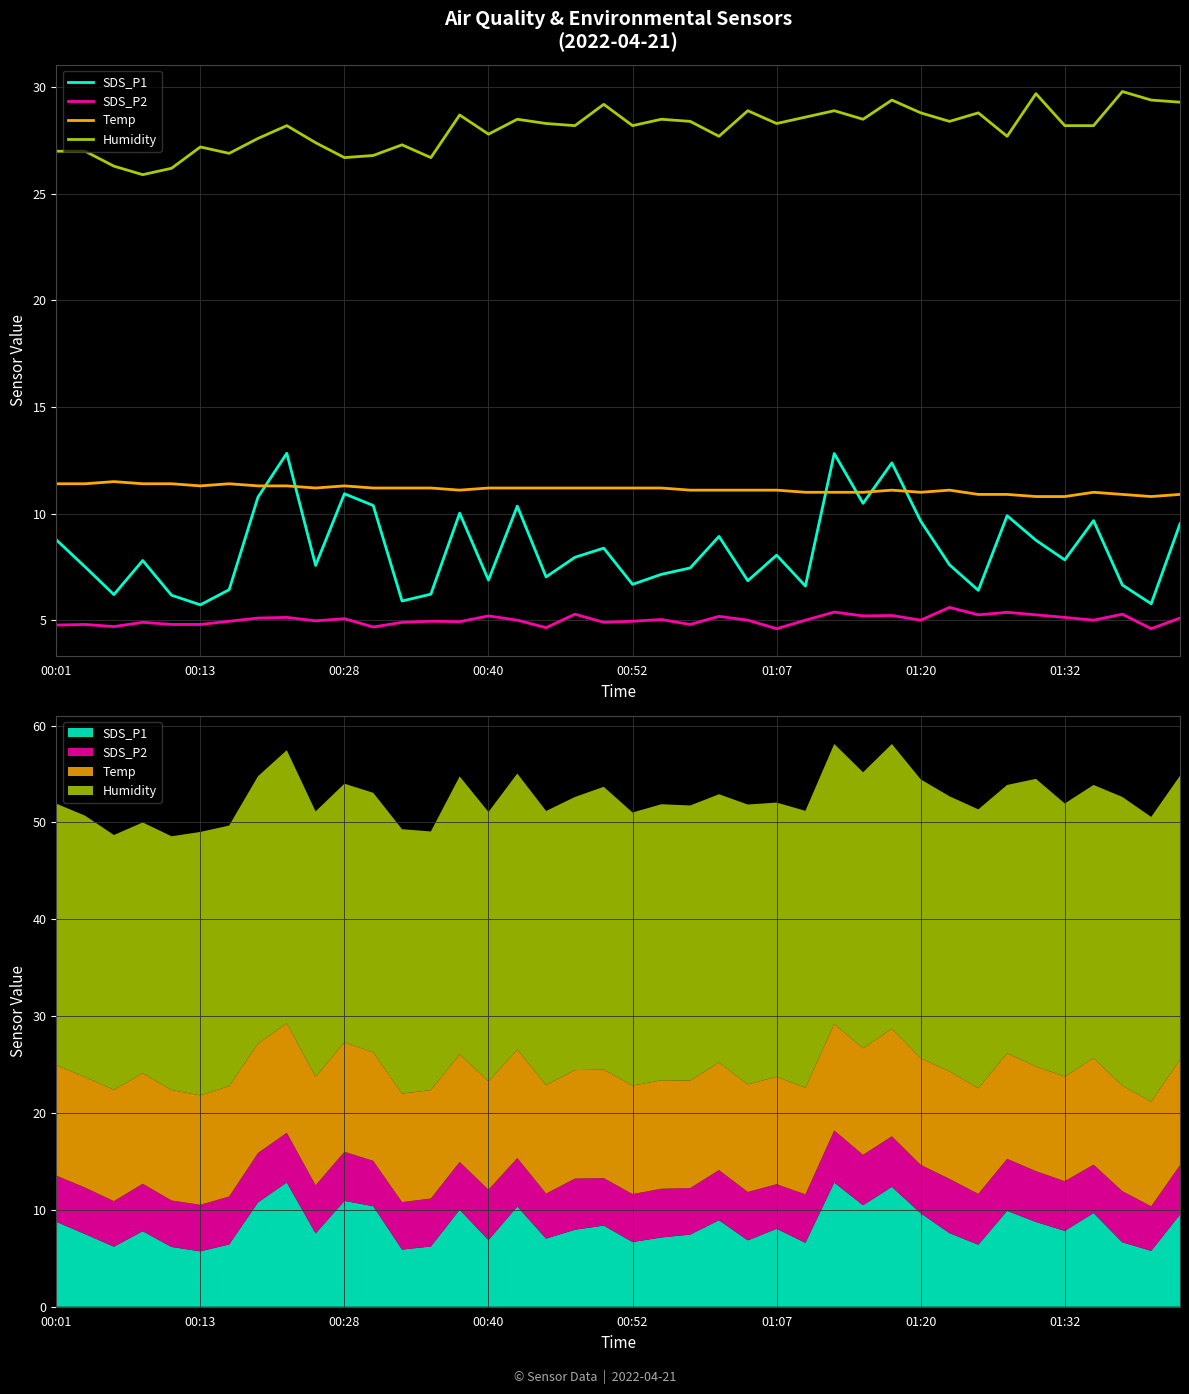

Rank the series by their maximum value, from highest to lowest.

Humidity, SDS_P1, Temp, SDS_P2